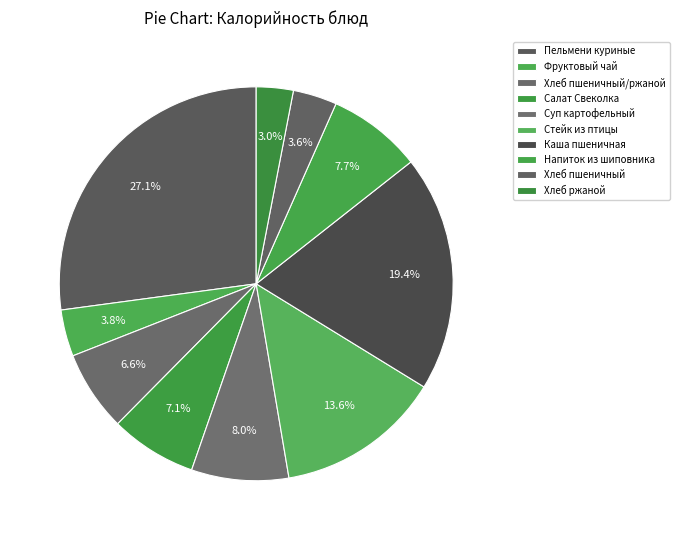

Does Салат Свеколка represent more than half of the total?

No